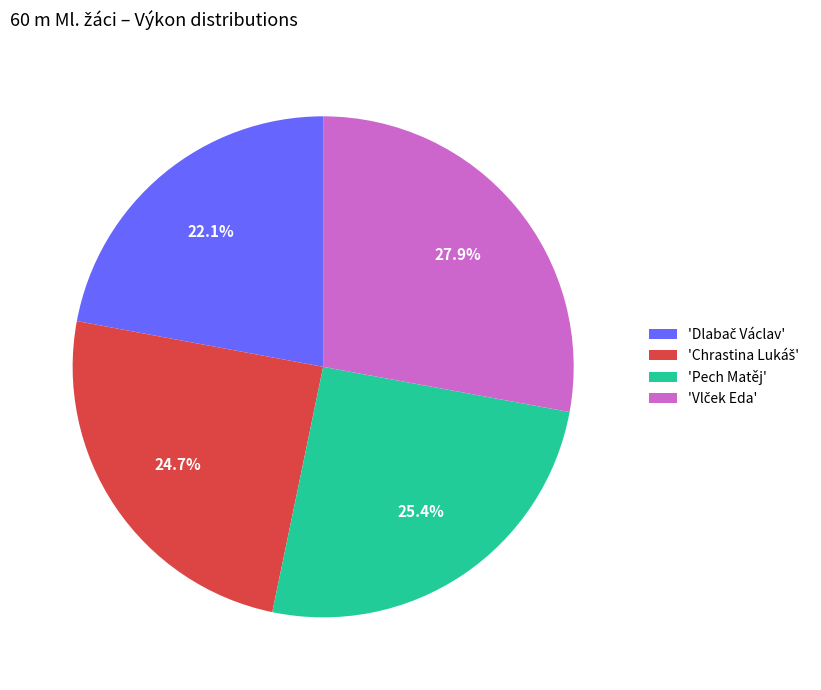

Is there any slice that represents more than half of the pie?

No